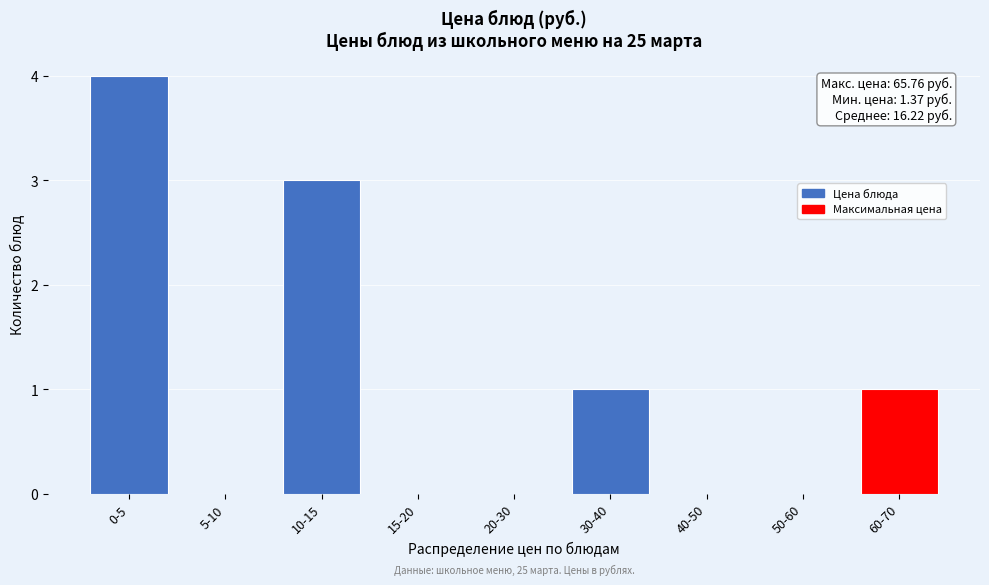

Reading left to right, what are all the values shown in this chart?

0-5=4	5-10=0	10-15=3	15-20=0	20-30=0	30-40=1	40-50=0	50-60=0	60-70=1